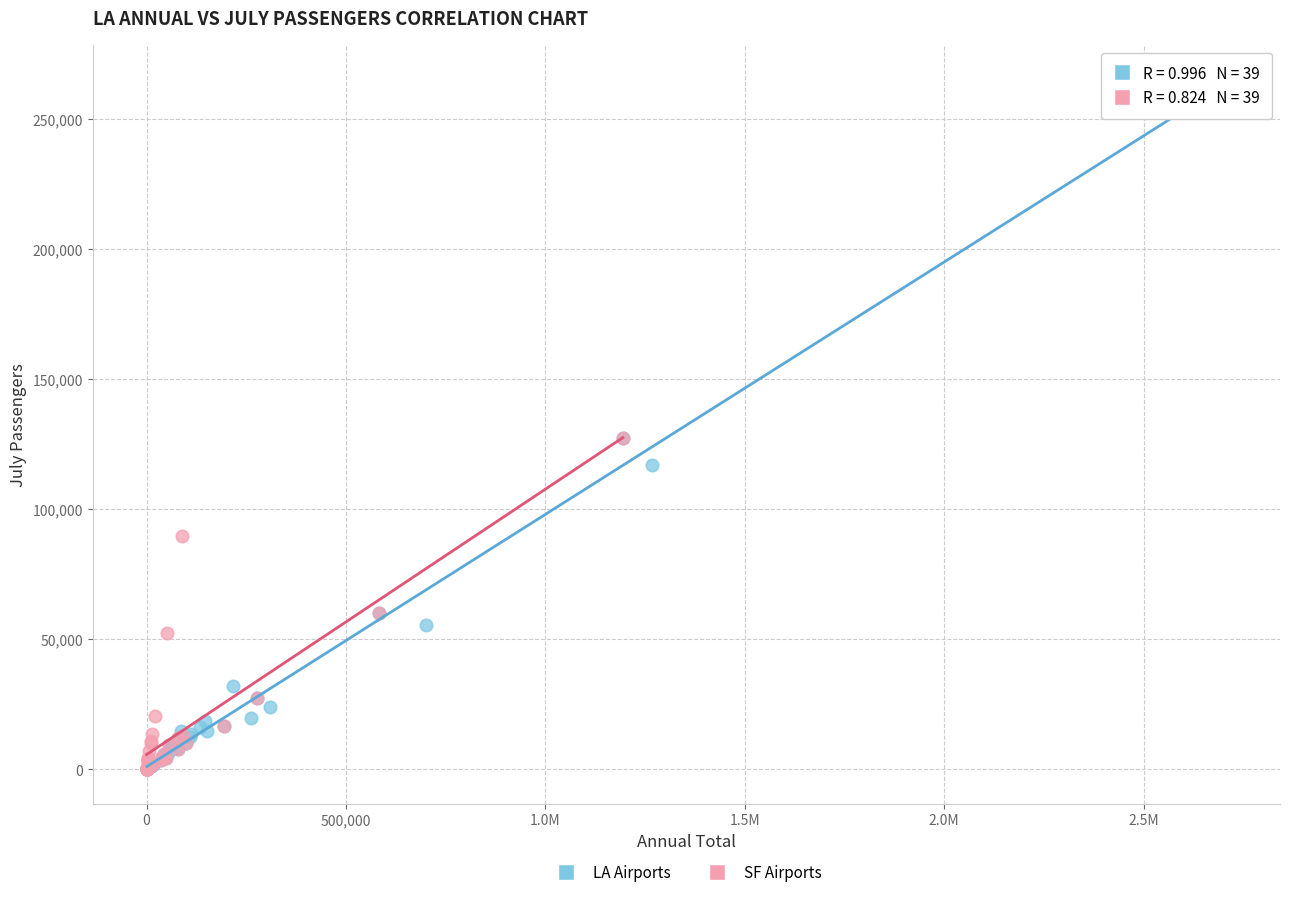

Which series has the widest spread of Y values?

LA Airports